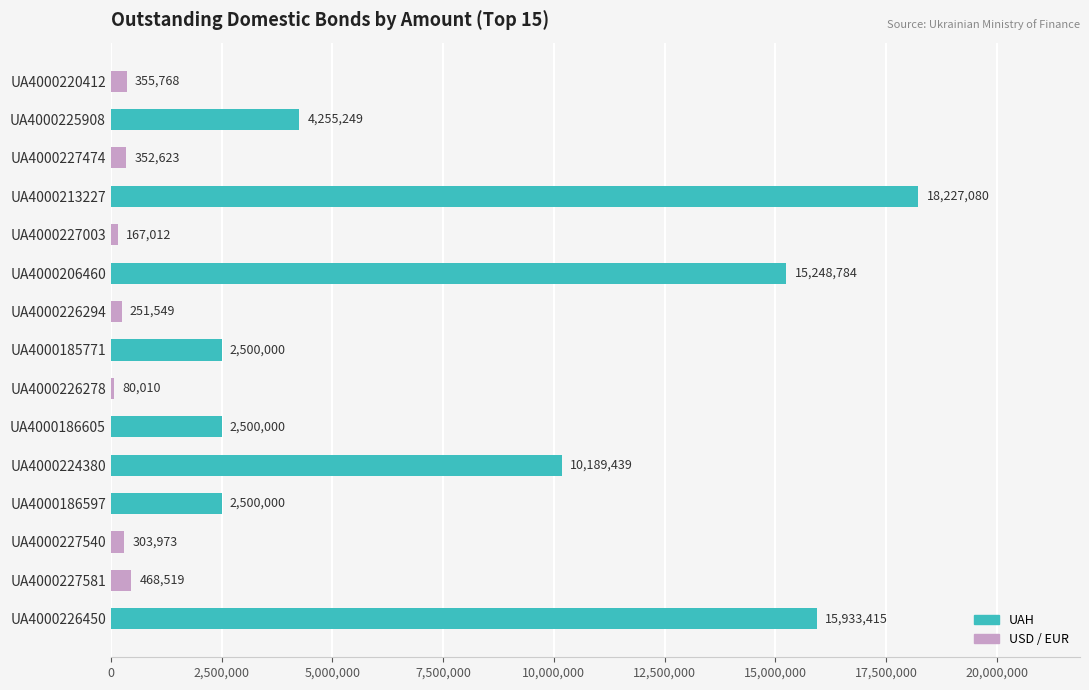

What is the sum of the values at UA4000226450 and UA4000206460?

31182199